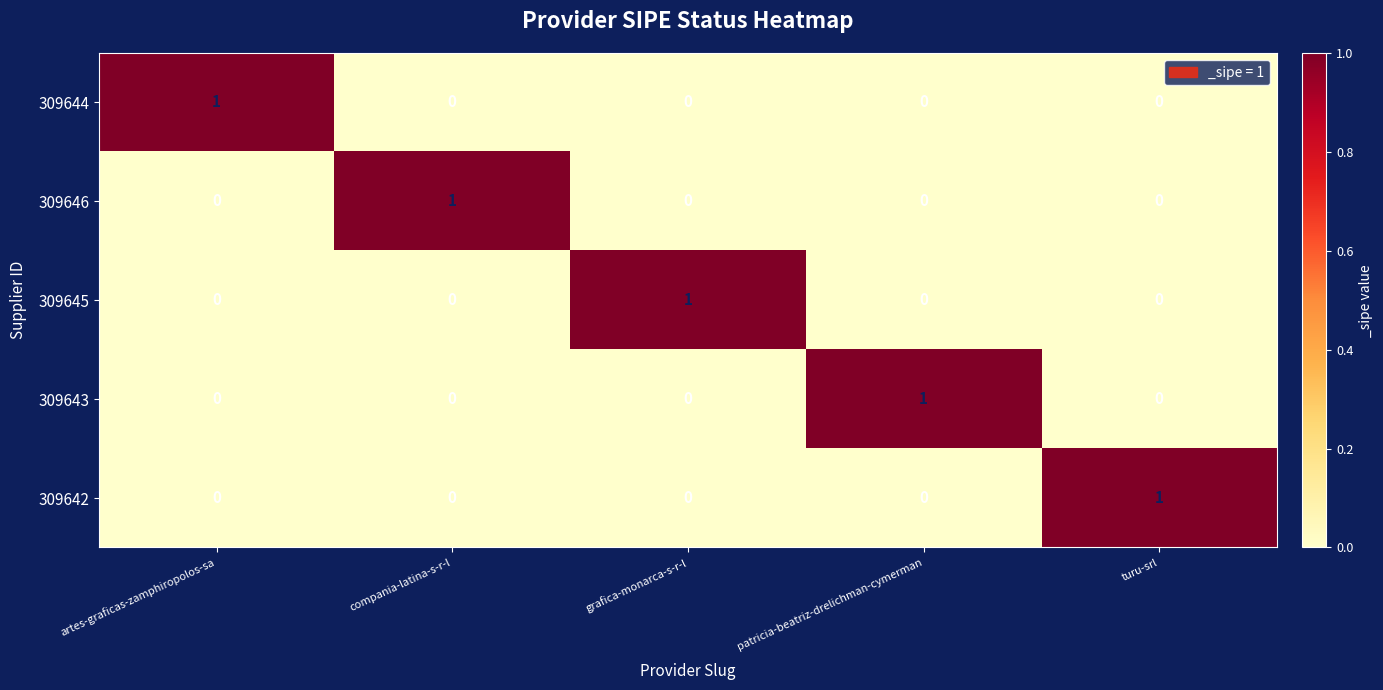

Reading left to right, list all the values displayed in this chart.

309644: artes-graficas-zamphiropolos-sa=1	compania-latina-s-r-l=0	grafica-monarca-s-r-l=0	patricia-beatriz-drelichman-cymerman=0	turu-srl=0
309646: artes-graficas-zamphiropolos-sa=0	compania-latina-s-r-l=1	grafica-monarca-s-r-l=0	patricia-beatriz-drelichman-cymerman=0	turu-srl=0
309645: artes-graficas-zamphiropolos-sa=0	compania-latina-s-r-l=0	grafica-monarca-s-r-l=1	patricia-beatriz-drelichman-cymerman=0	turu-srl=0
309643: artes-graficas-zamphiropolos-sa=0	compania-latina-s-r-l=0	grafica-monarca-s-r-l=0	patricia-beatriz-drelichman-cymerman=1	turu-srl=0
309642: artes-graficas-zamphiropolos-sa=0	compania-latina-s-r-l=0	grafica-monarca-s-r-l=0	patricia-beatriz-drelichman-cymerman=0	turu-srl=1